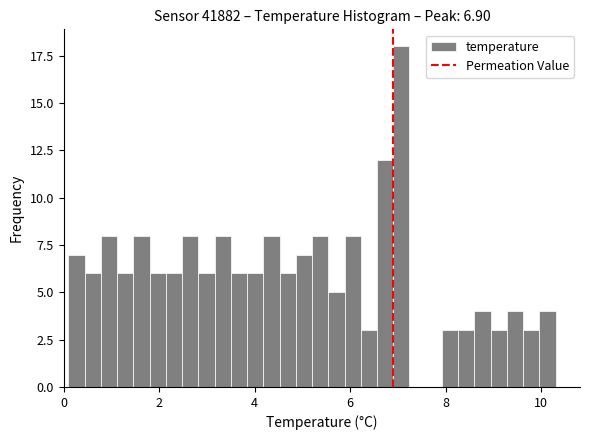

Read against the x-axis, roughly where is the centre of the tallest bar?

7.0